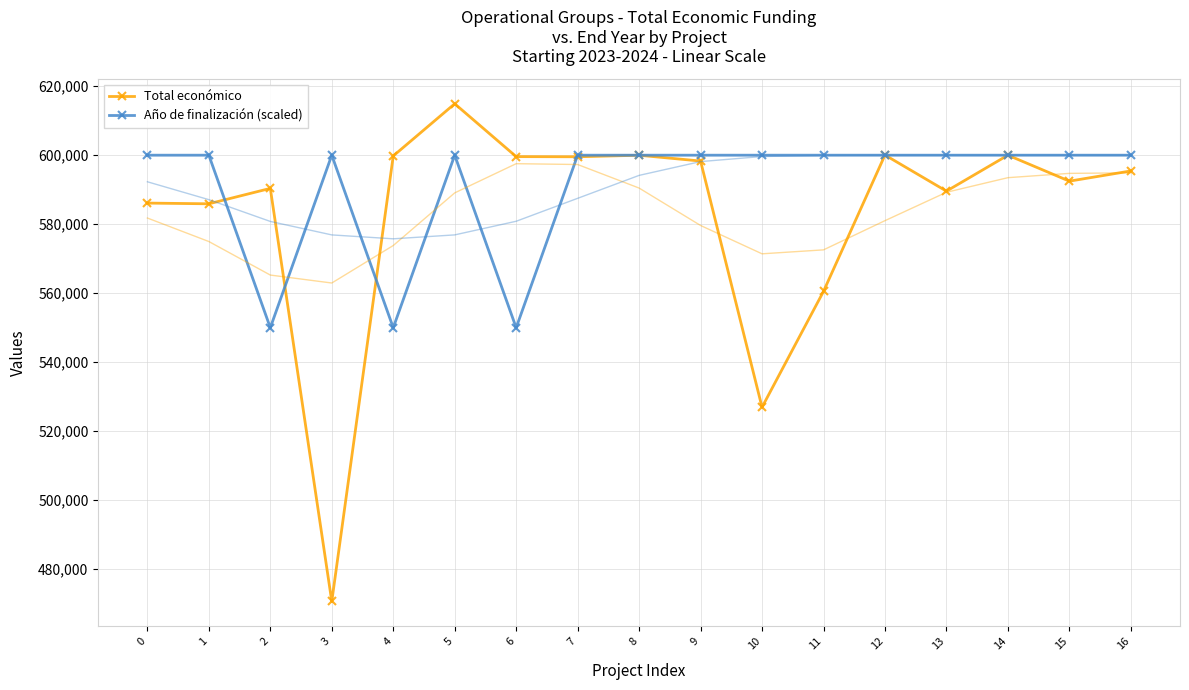

Which series has the largest range (max minus min)?

Total económico